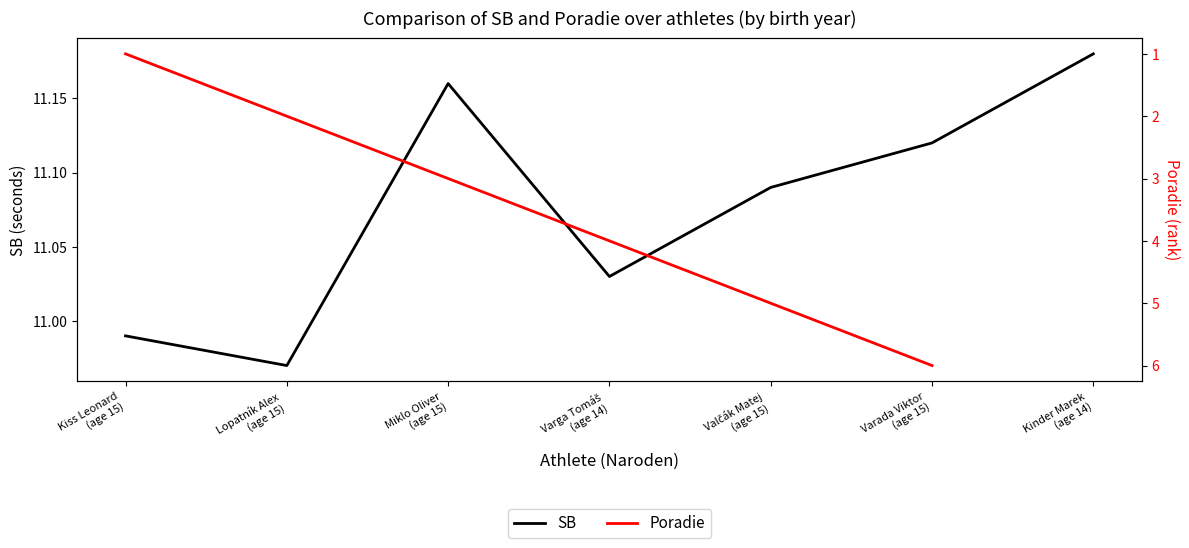

Rank the series by their maximum value, from highest to lowest.

SB, Poradie